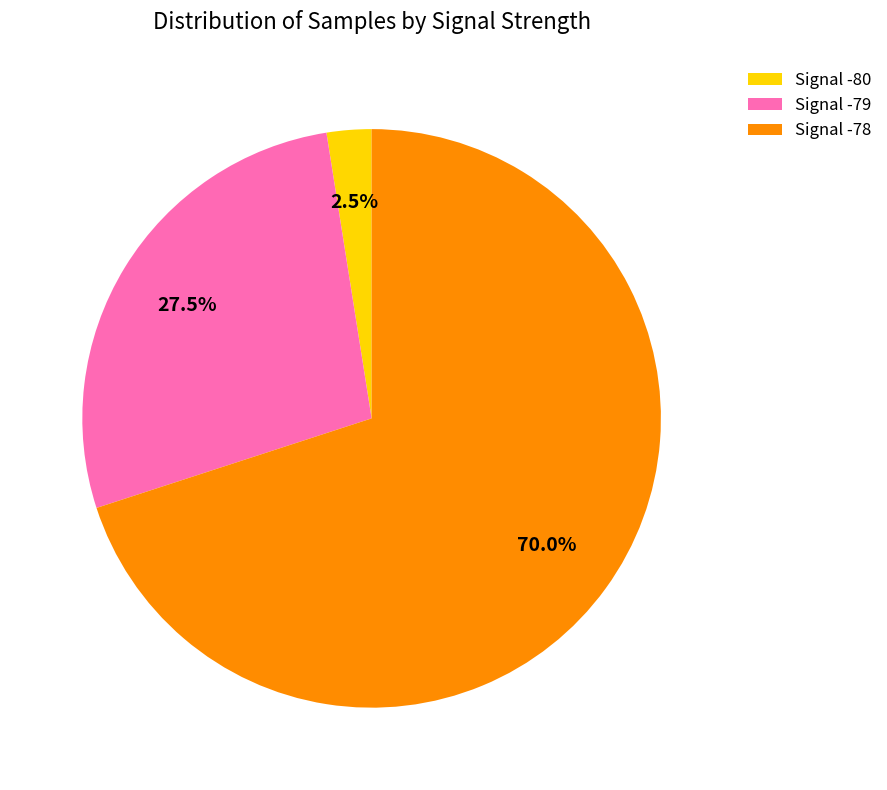

How much of the chart is everything except Signal -78?

30.0%